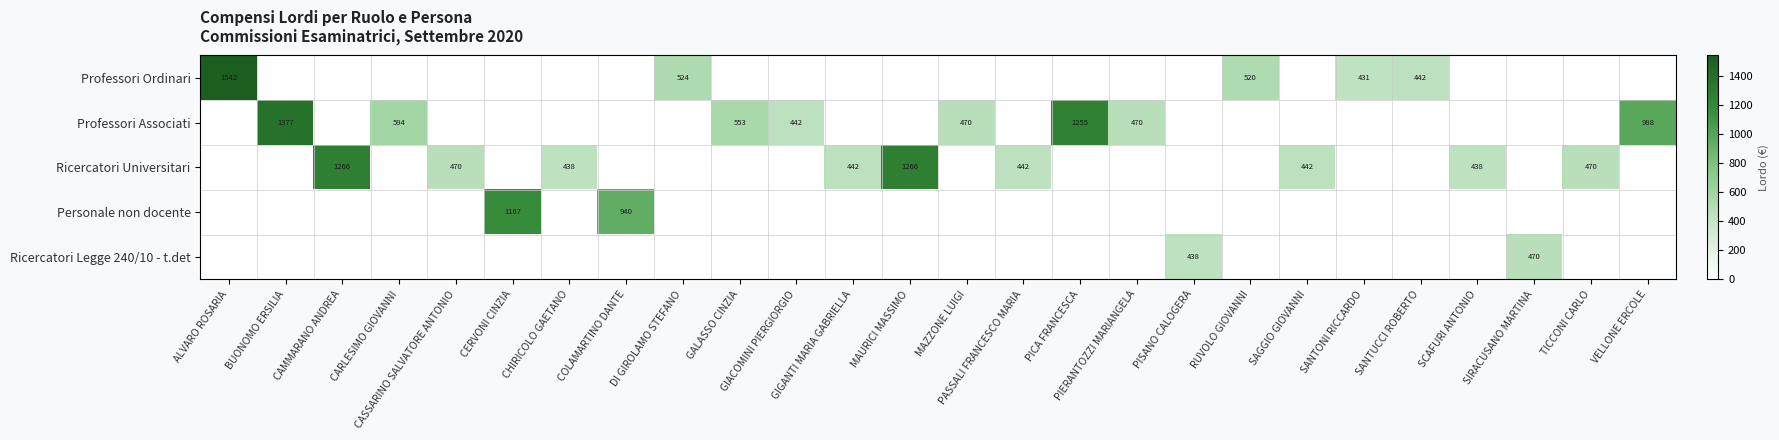

How many positive values does the Professori Ordinari series have?

5